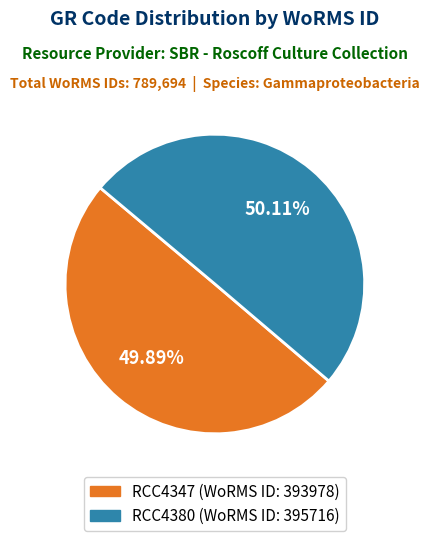

What percentage is NOT represented by RCC4380?

49.9%